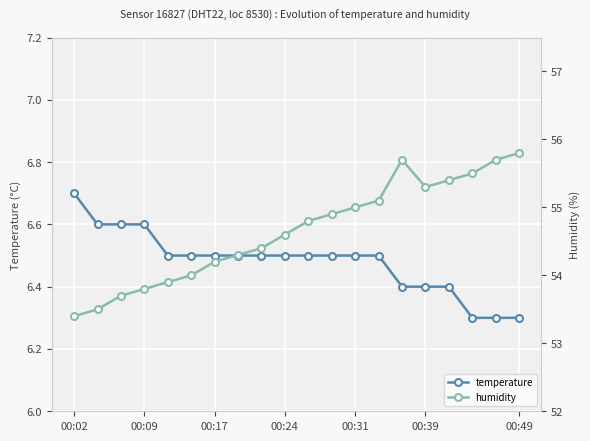

True or false: temperature has more than 2 points higher than both neighbors.

False